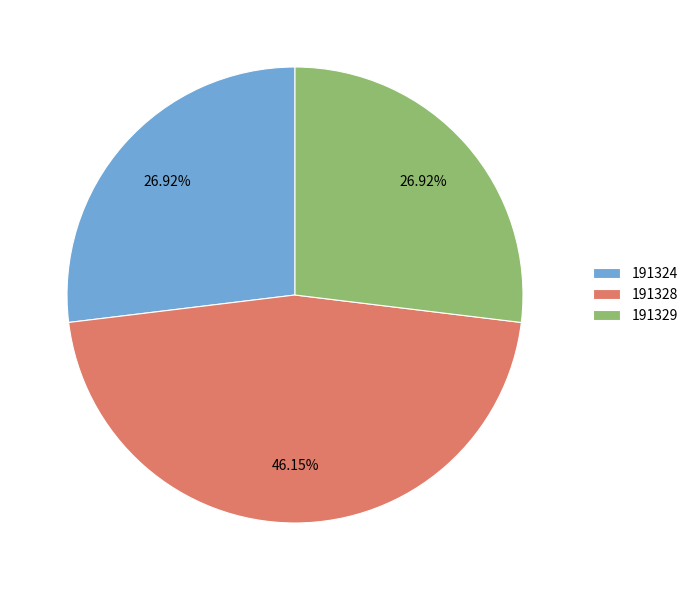

Between 191328 and 191324, which is larger?

191328